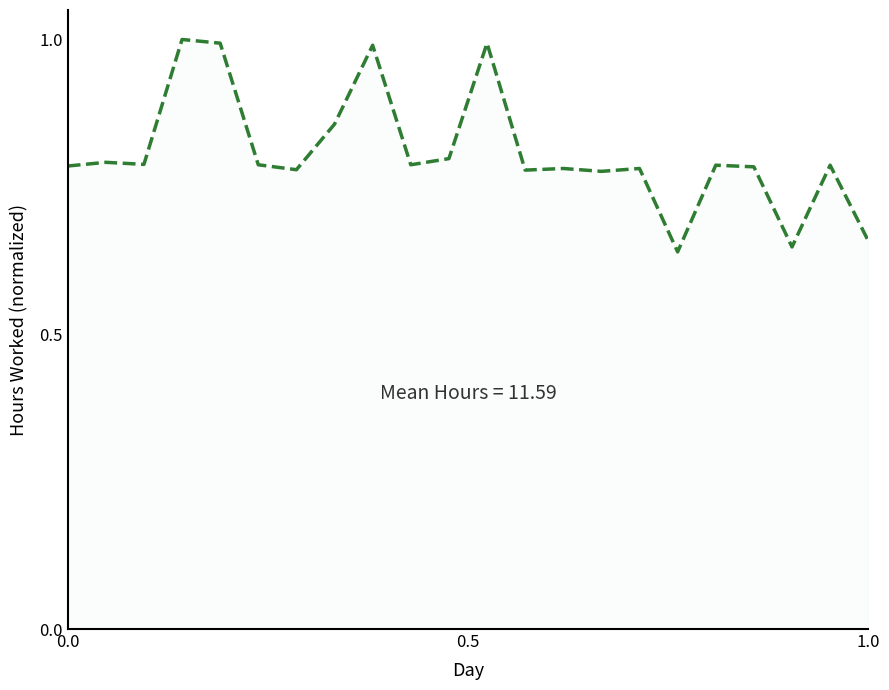

Does the chart display data point markers on the line(s)?

No